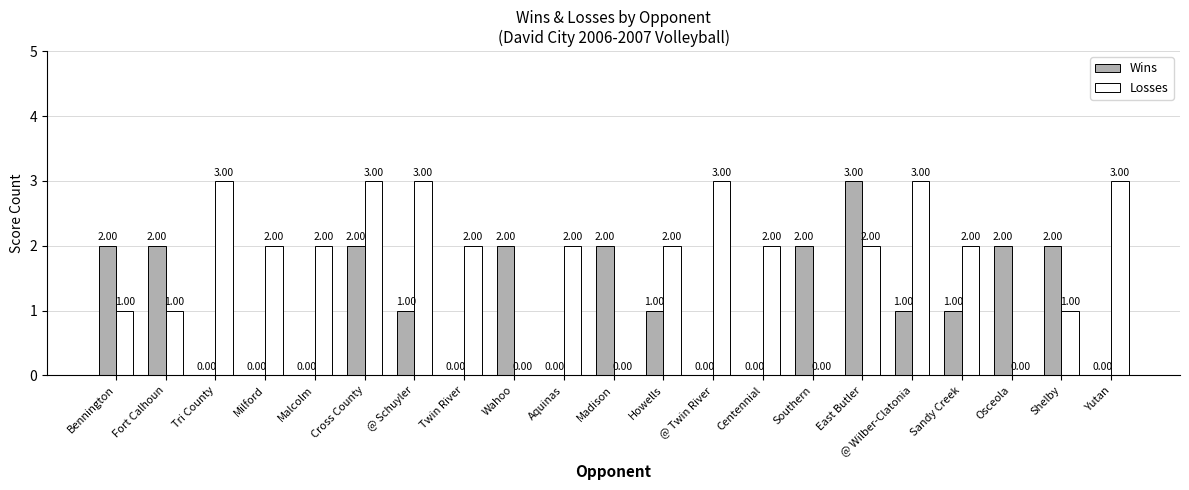

Reading left to right, transcribe all the data shown in this chart.

Wins: Bennington=2	Fort Calhoun=2	Tri County=0	Milford=0	Malcolm=0	Cross County=2	@ Schuyler=1	Twin River=0	Wahoo=2	Aquinas=0	Madison=2	Howells=1	@ Twin River=0	Centennial=0	Southern=2	East Butler=3	@ Wilber-Clatonia=1	Sandy Creek=1	Osceola=2	Shelby=2	Yutan=0
Losses: Bennington=1	Fort Calhoun=1	Tri County=3	Milford=2	Malcolm=2	Cross County=3	@ Schuyler=3	Twin River=2	Wahoo=0	Aquinas=2	Madison=0	Howells=2	@ Twin River=3	Centennial=2	Southern=0	East Butler=2	@ Wilber-Clatonia=3	Sandy Creek=2	Osceola=0	Shelby=1	Yutan=3